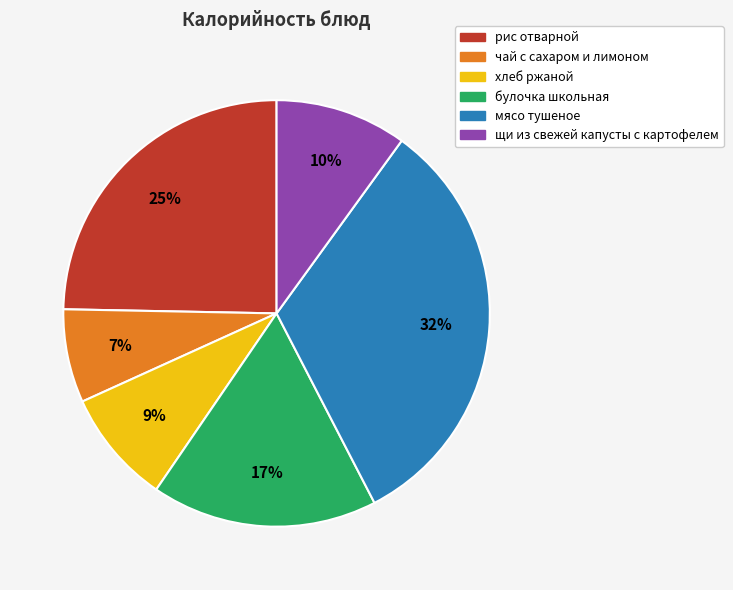

Combined, do мясо тушеное and булочка школьная account for over 50%?

No